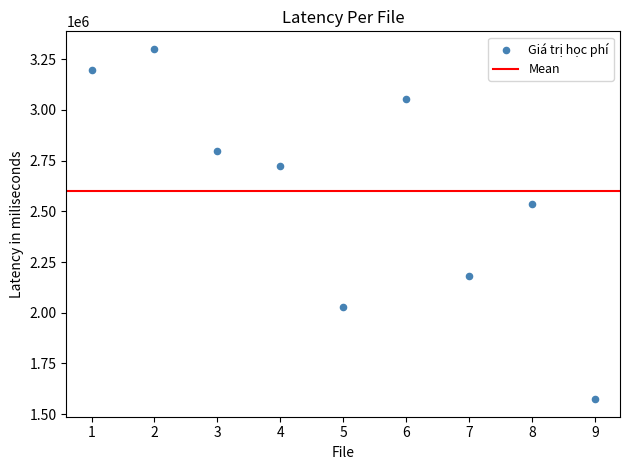

What is the average Y value?

2599444